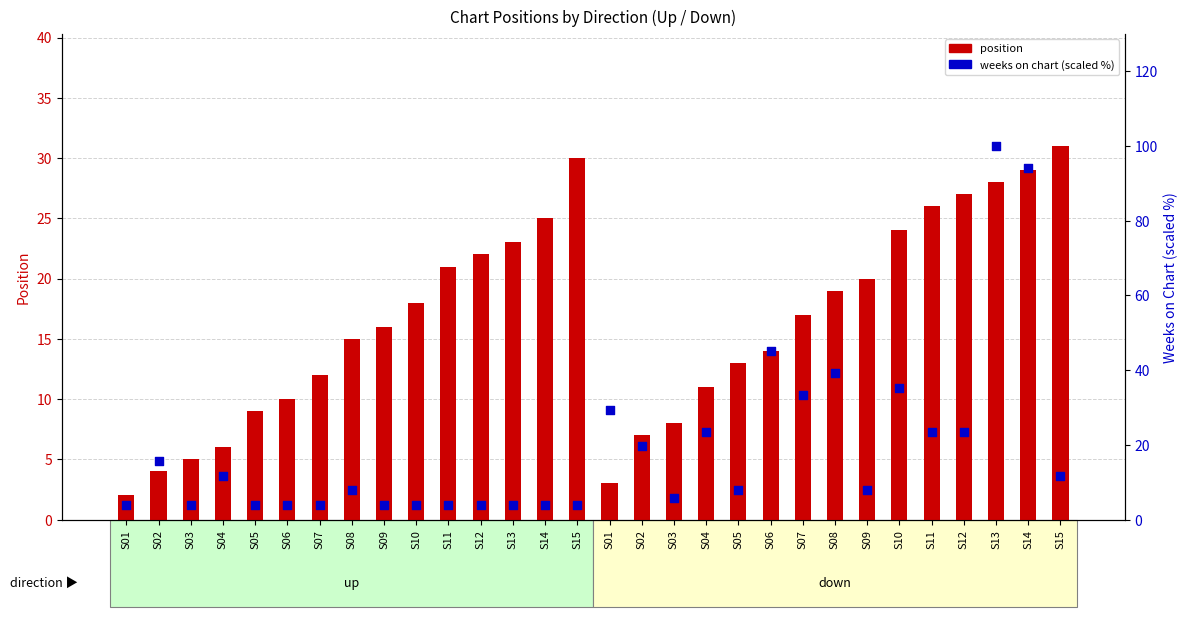

At how many categories does at least one series exceed 69?

2